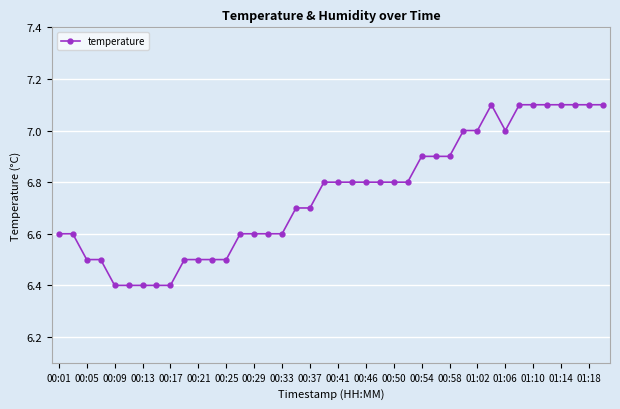

What is the smallest value displayed?

6.4